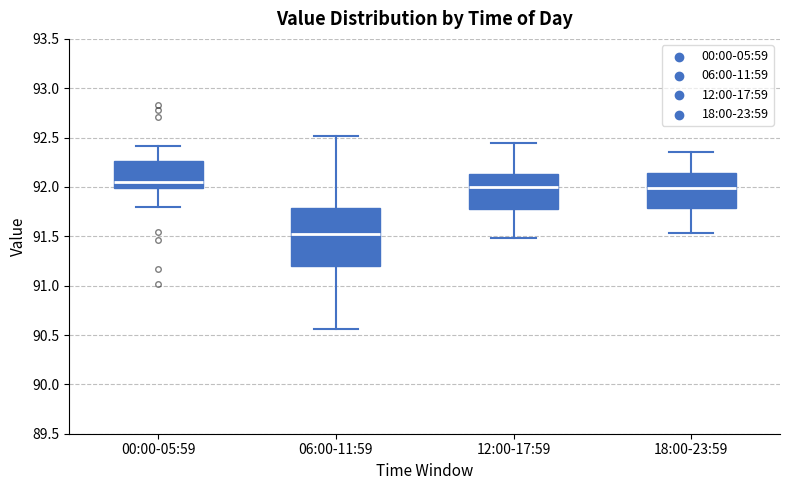

Reading left to right, read every box against the y-axis: the position of its median line, the range the box covers, and the ends of its whiskers. The values are not printed on the chart, so give them approximately, as read against the axis.

00:00-05:59: median 92.05, box 92.00 to 92.25, whiskers 91.80 to 92.40
06:00-11:59: median 91.55, box 91.20 to 91.80, whiskers 90.55 to 92.50
12:00-17:59: median 92.00, box 91.80 to 92.15, whiskers 91.50 to 92.45
18:00-23:59: median 92.00, box 91.80 to 92.15, whiskers 91.55 to 92.35